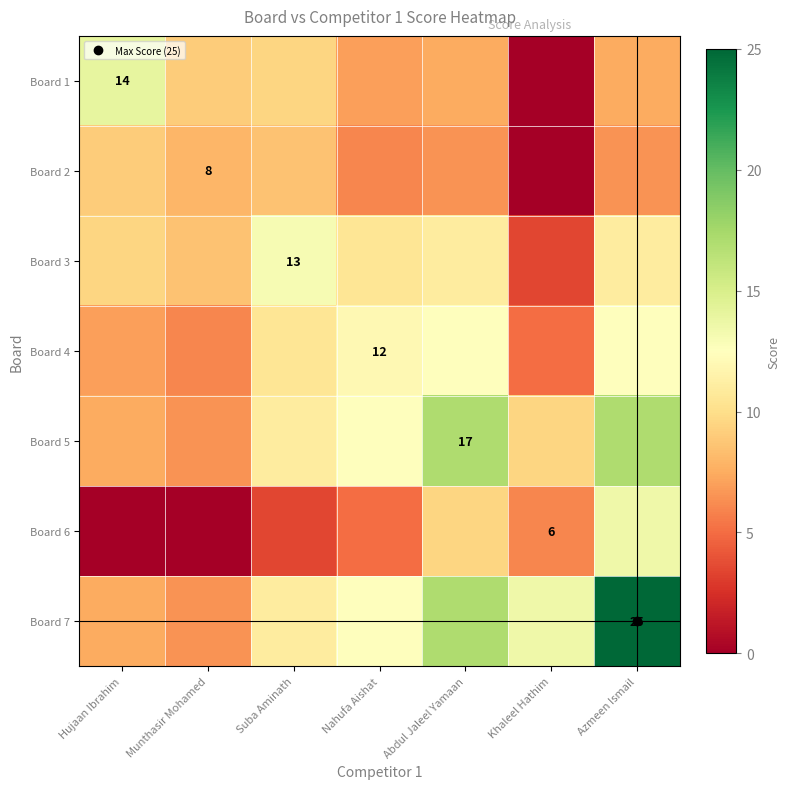

At how many categories does at least one series exceed 11?

6